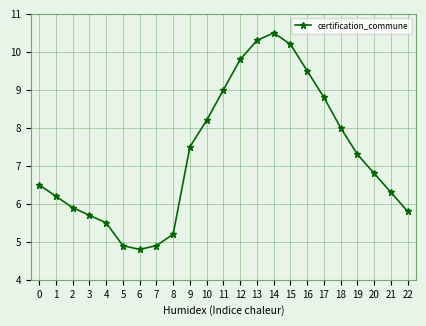

How many values are below 6?

8